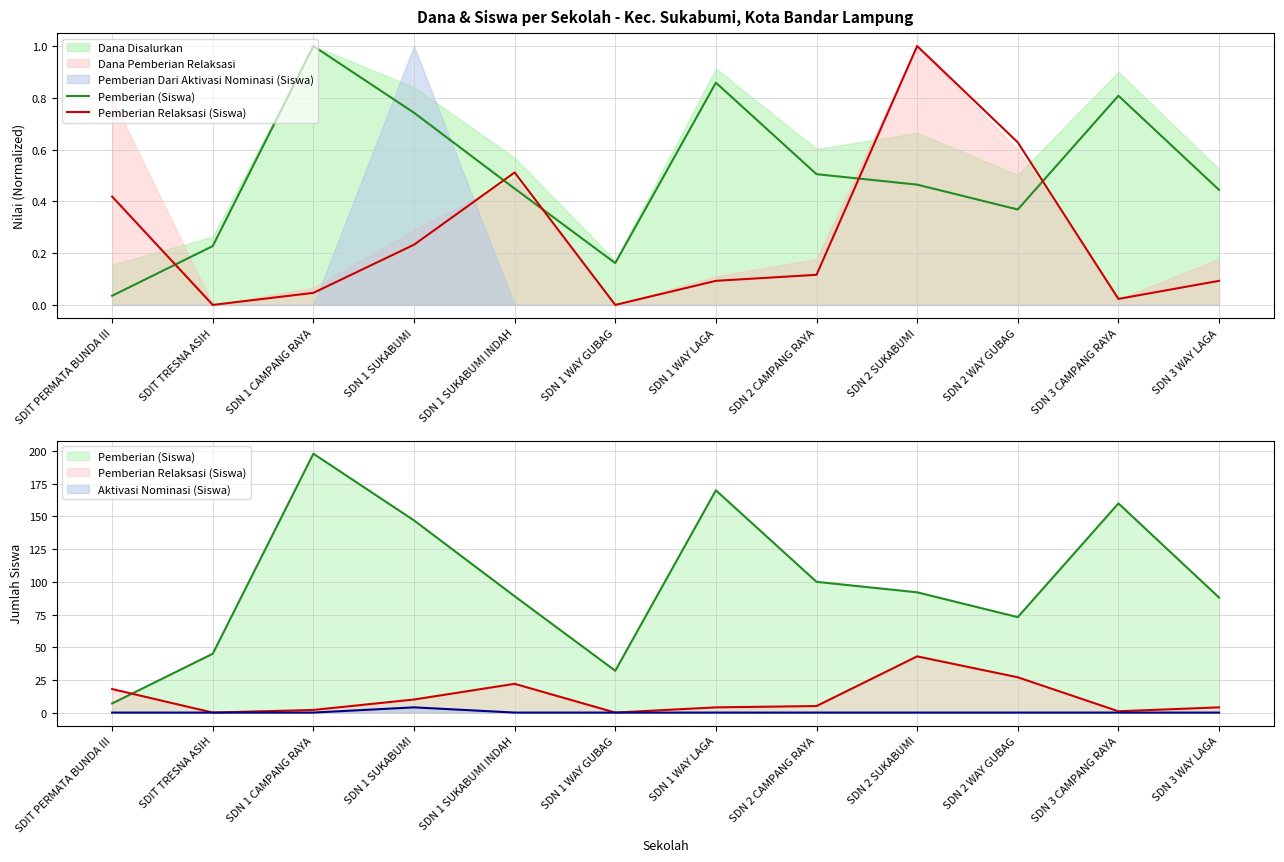

Which series has the widest spread of values?

Pemberian Relaksasi (Siswa)